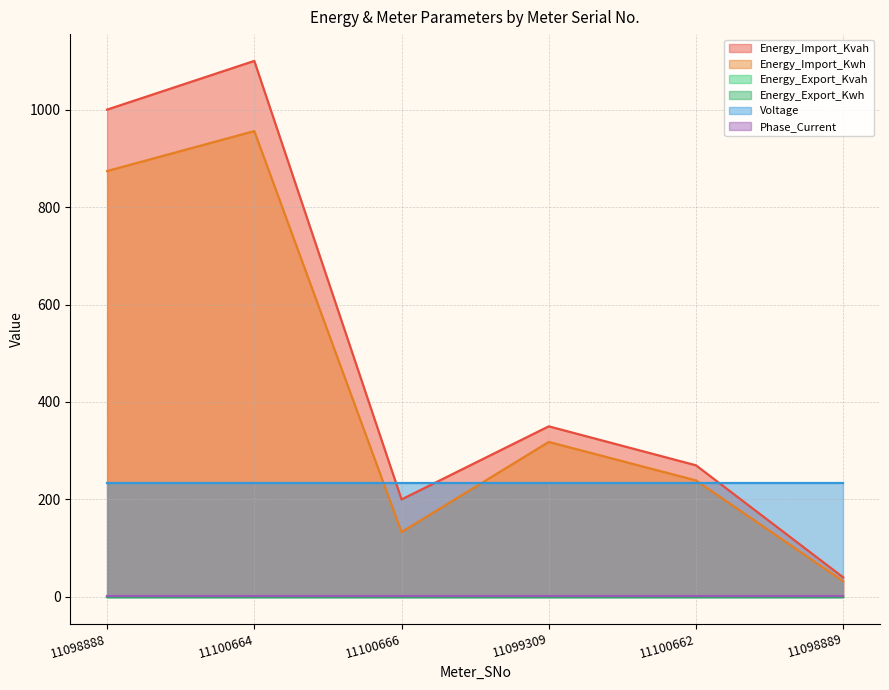

Which label corresponds to the largest value in the chart?

11100664